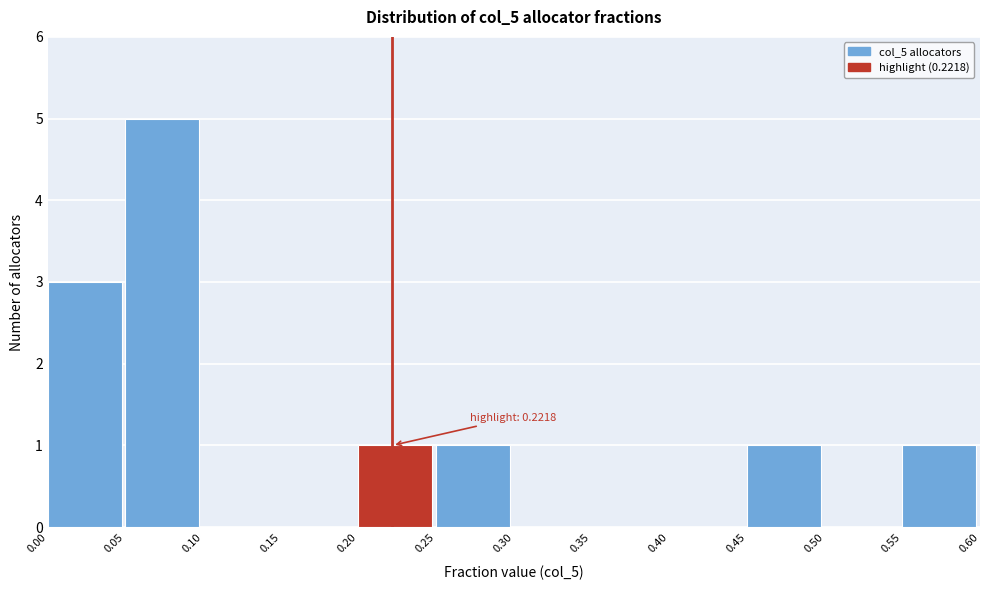

Which range on the x-axis has the tallest bar?

0.05 to 0.10